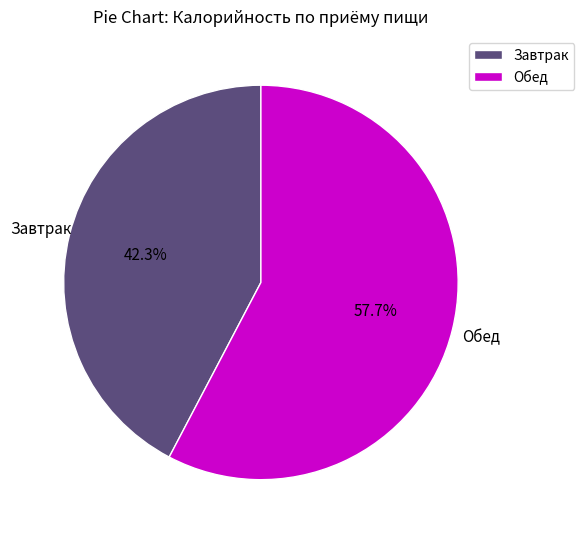

What percentage is NOT represented by Завтрак?

57.7%